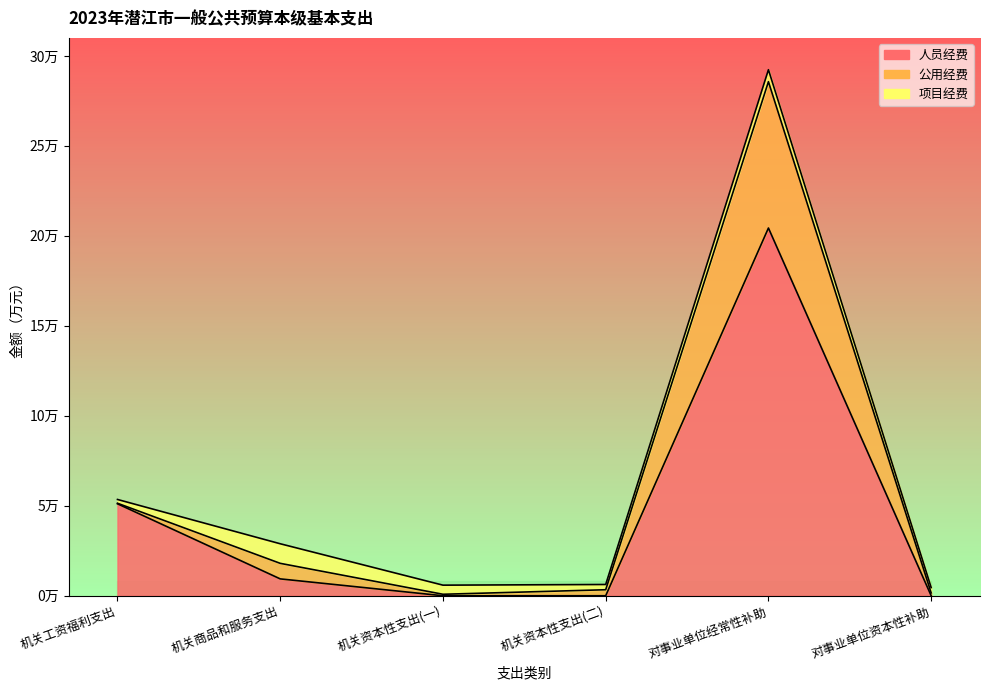

What is the label of the 1st point from the left?

机关工资福利支出